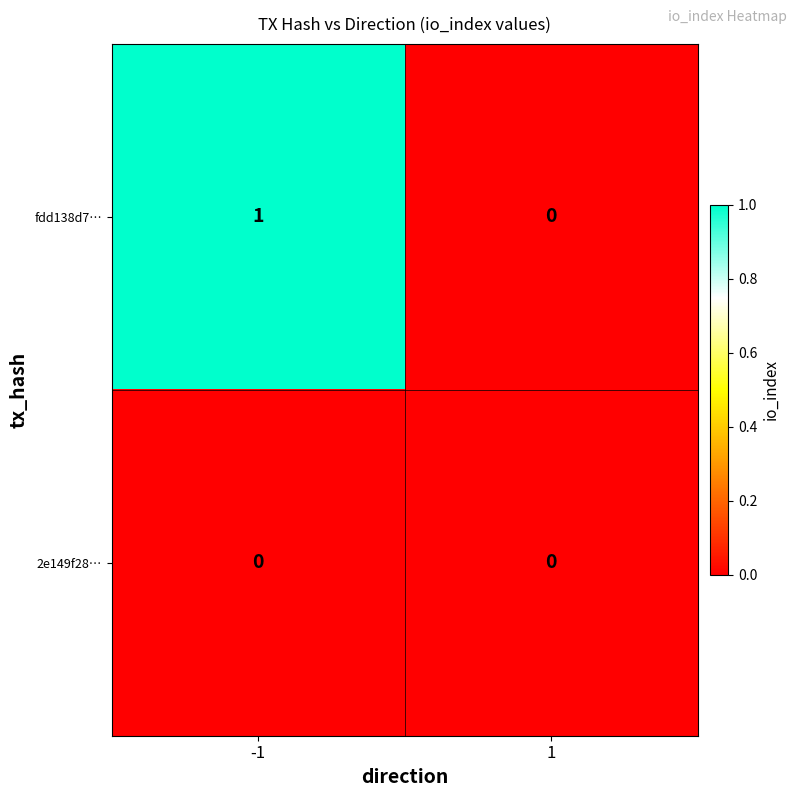

Is the value of fdd138d7… at -1 greater than the value of 2e149f28… at -1?

Yes